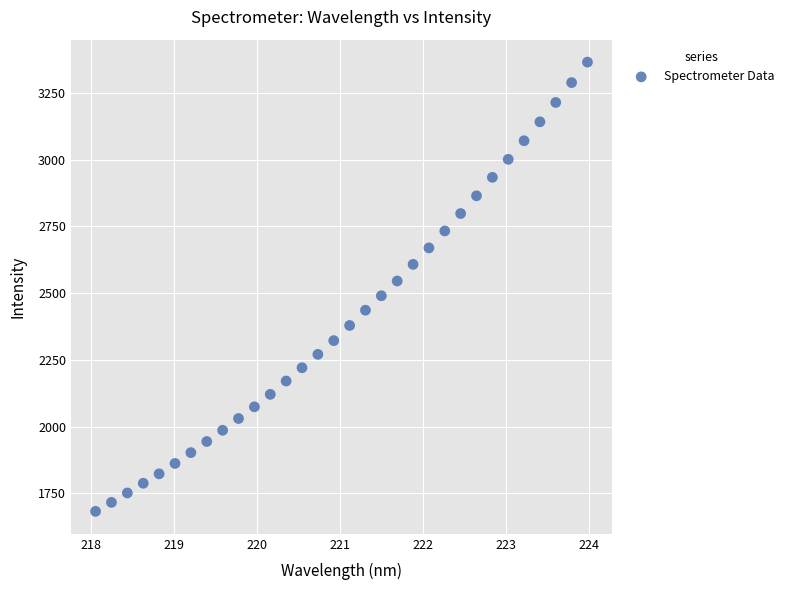

What is the range of X values (max minus min)?

5.9